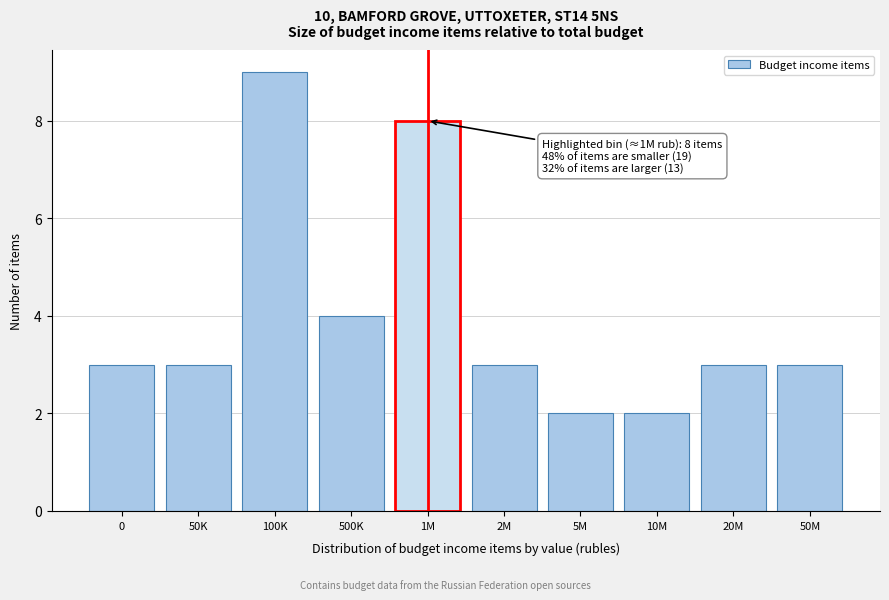

Reading left to right, list all the values displayed in this chart.

0=3	50K=3	100K=9	500K=4	1M=8	2M=3	5M=2	10M=2	20M=3	50M=3